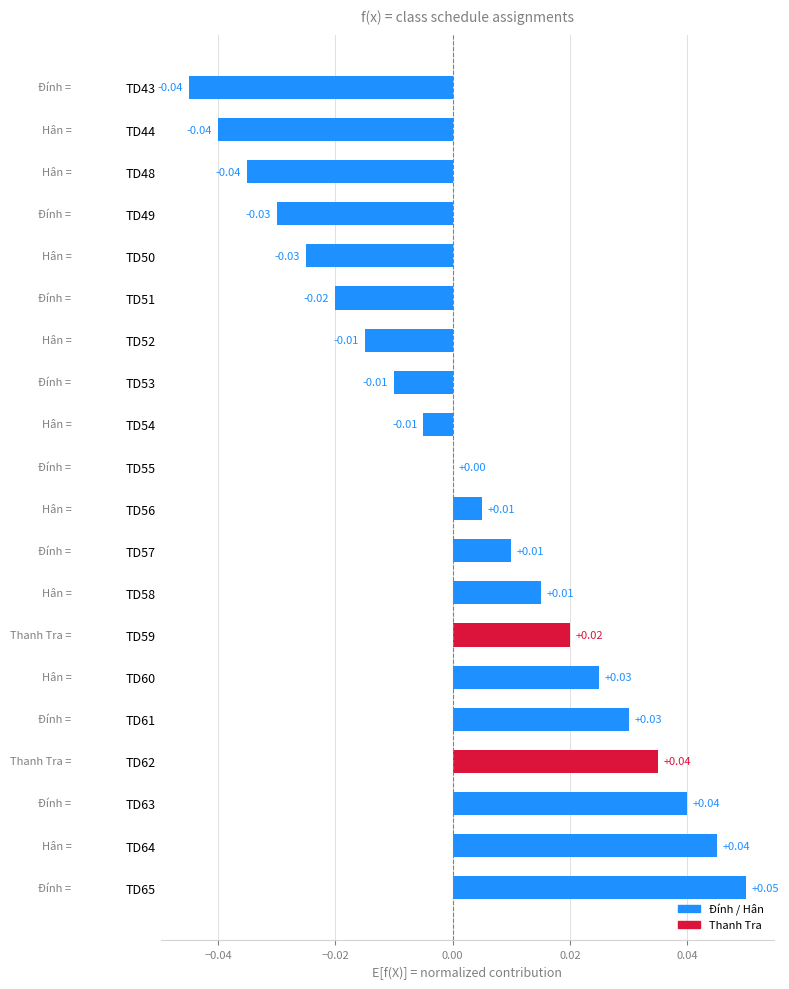

Between TD55 and TD58, which is larger?

TD58